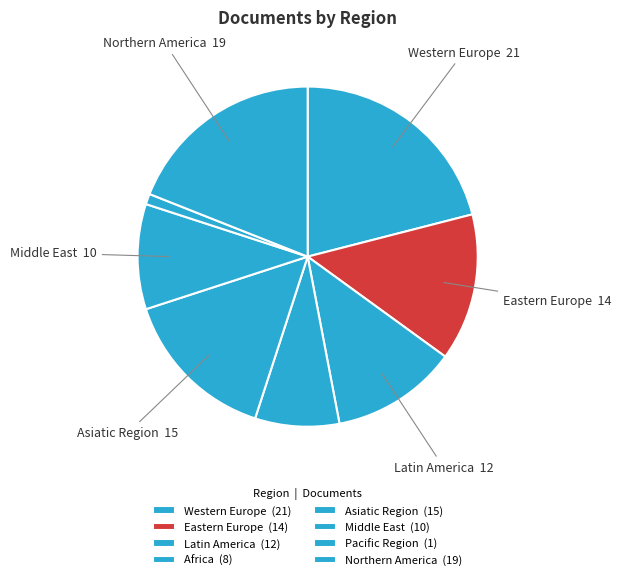

How many segments does this pie chart have?

8